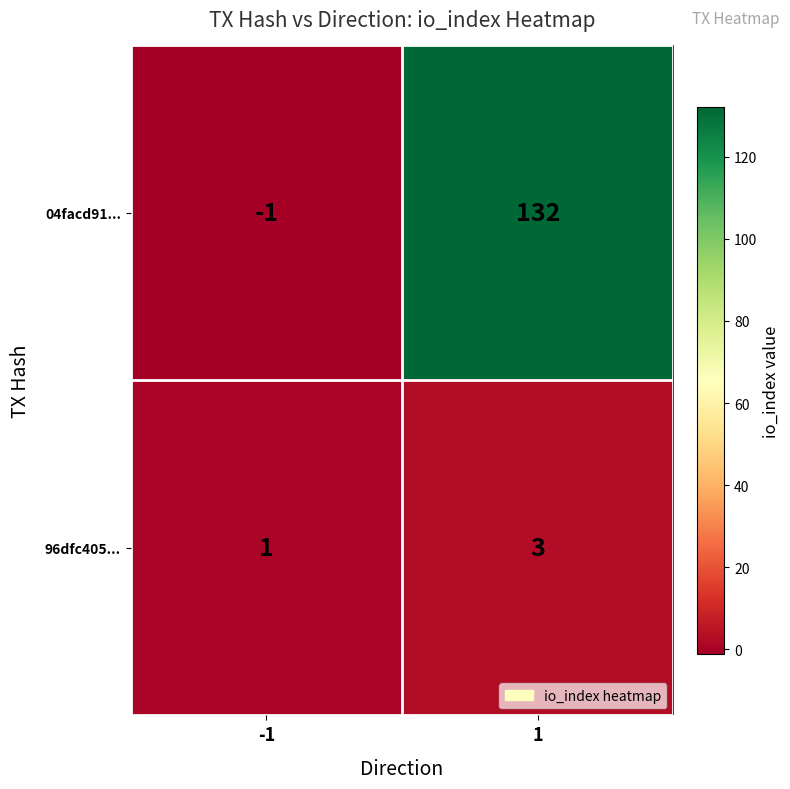

Reading left to right, transcribe all the data shown in this chart.

04facd91...: -1	132
96dfc405...: 1	3